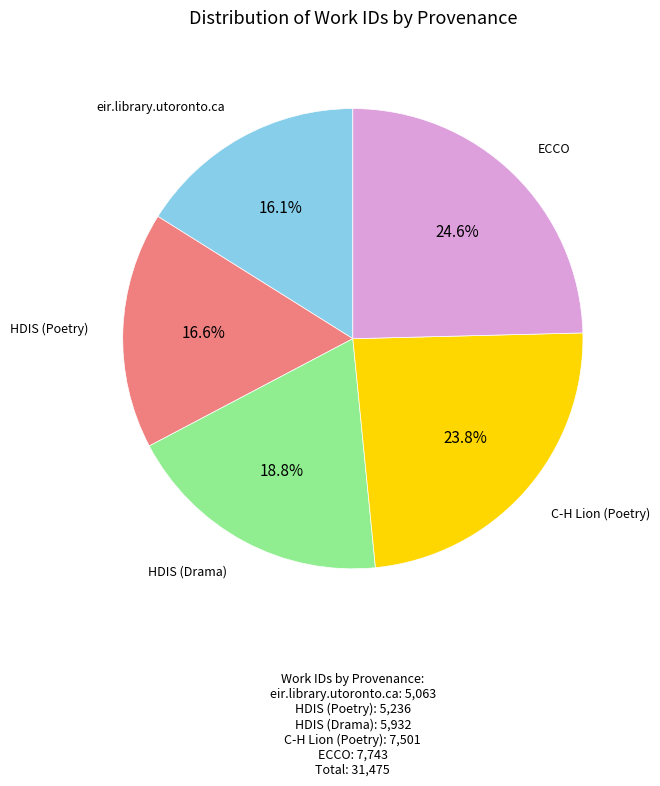

Which has a higher value, C-H Lion (Poetry) or eir.library.utoronto.ca?

C-H Lion (Poetry)